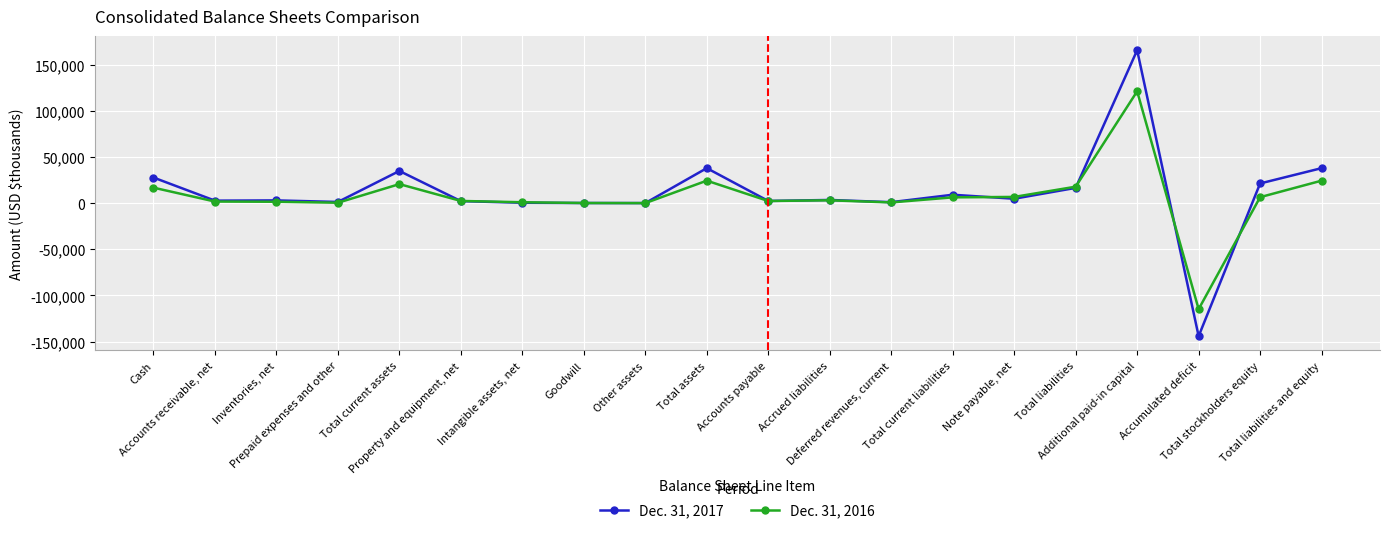

Which series has the largest total across all categories?

Dec. 31, 2017